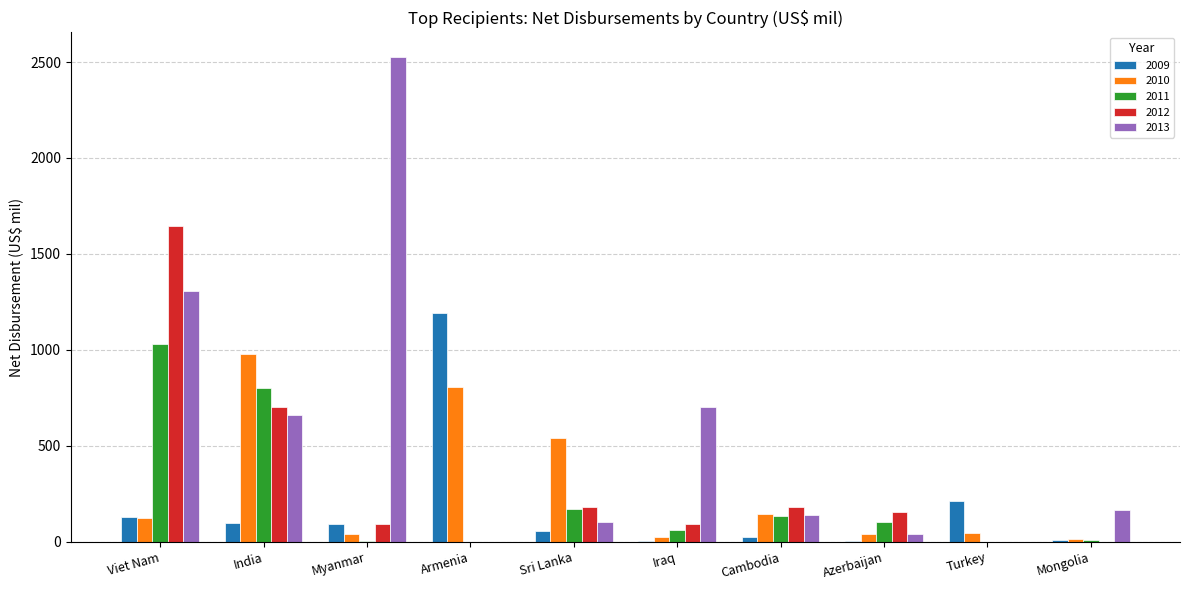

Count the number of data series in this chart.

5